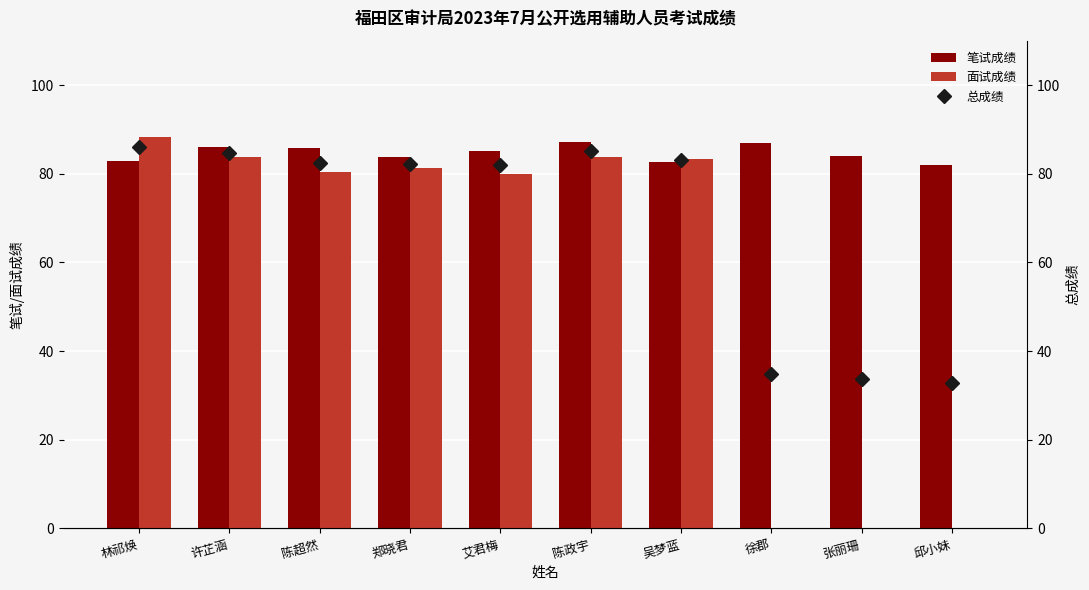

Reading left to right, what are all the values shown in this chart?

笔试成绩: 林祁焕=82.8	许芷涵=86.0	陈超然=85.8	郑晓君=83.8	艾君梅=85.1	陈政宇=87.1	吴梦蓝=82.5	徐郡=86.8	张丽珊=84.0	邱小妹=81.9
面试成绩: 林祁焕=88.3	许芷涵=83.7	陈超然=80.3	郑晓君=81.3	艾君梅=80.0	陈政宇=83.7	吴梦蓝=83.3	徐郡=0.0	张丽珊=0.0	邱小妹=0.0
总成绩: 林祁焕=86.1	许芷涵=84.6	陈超然=82.5	郑晓君=82.3	艾君梅=82.0	陈政宇=85.0	吴梦蓝=83.0	徐郡=34.7	张丽珊=33.6	邱小妹=32.8